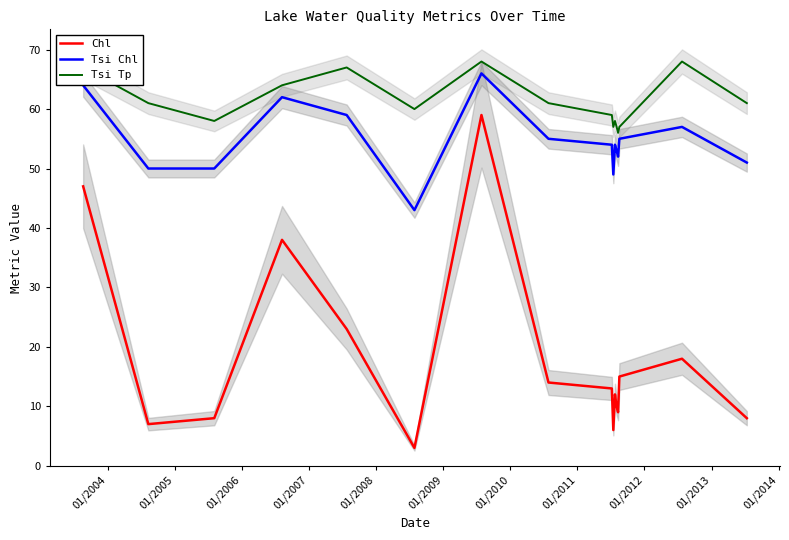

True or false: Tsi Tp and Chl intersect in this chart.

False